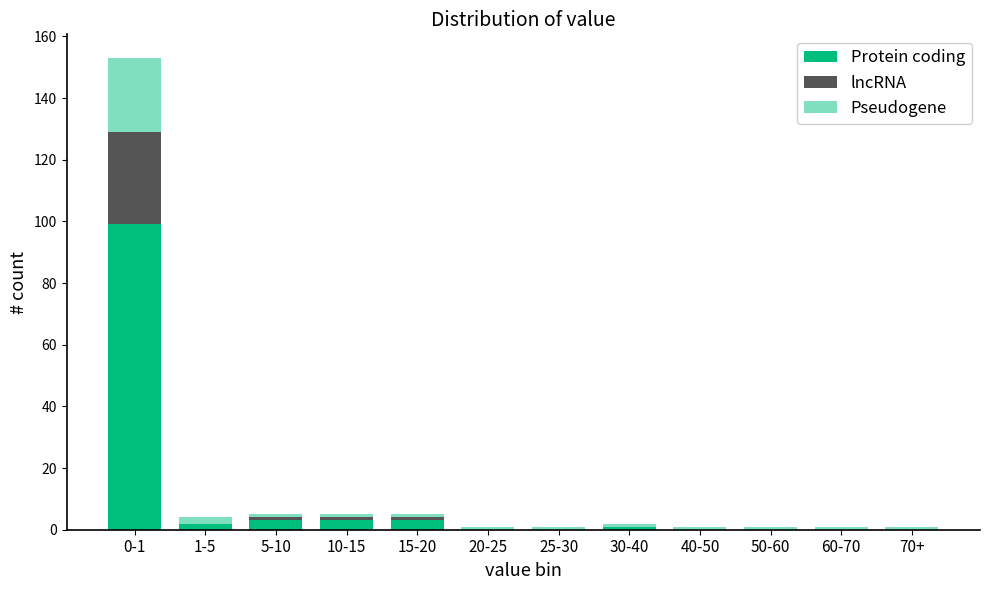

What is the highest value of the Protein coding series?

99